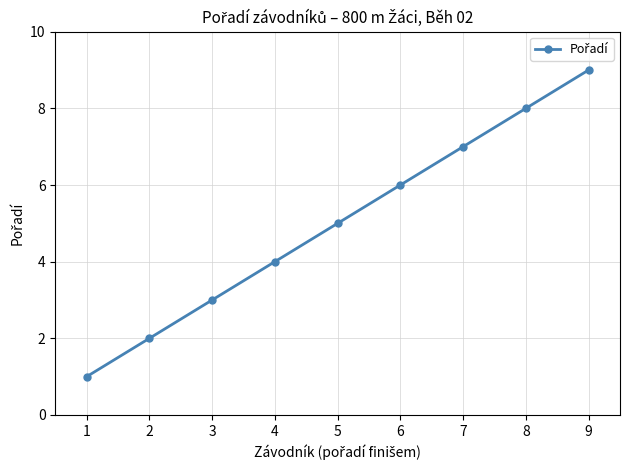

The chart shows a value of 8 at 8. True or false?

True